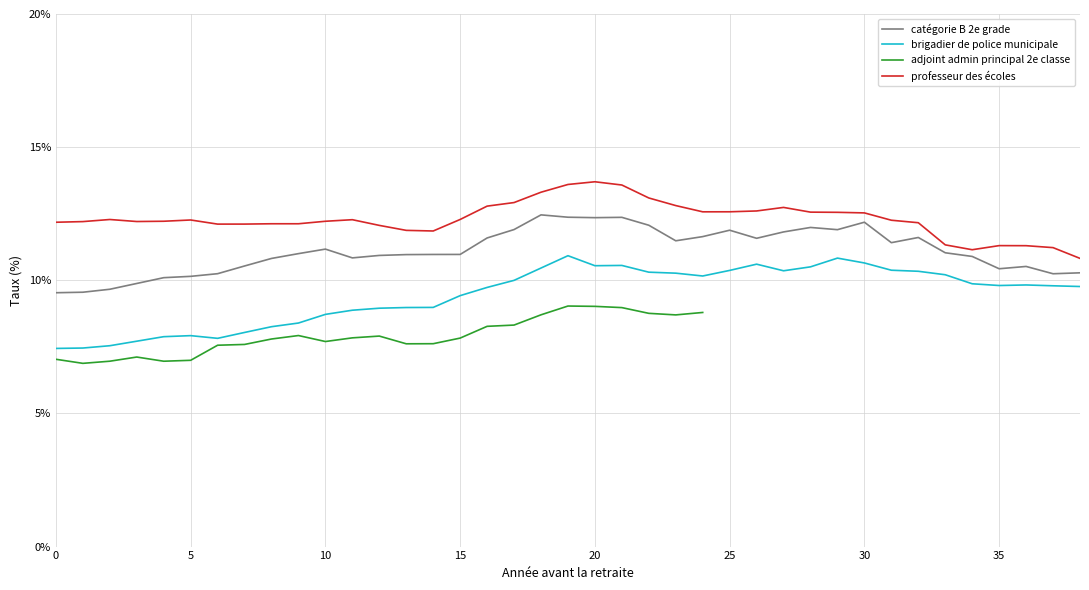

In brigadier de police municipale, how many points are higher than both neighbors (excluding endpoints)?

6